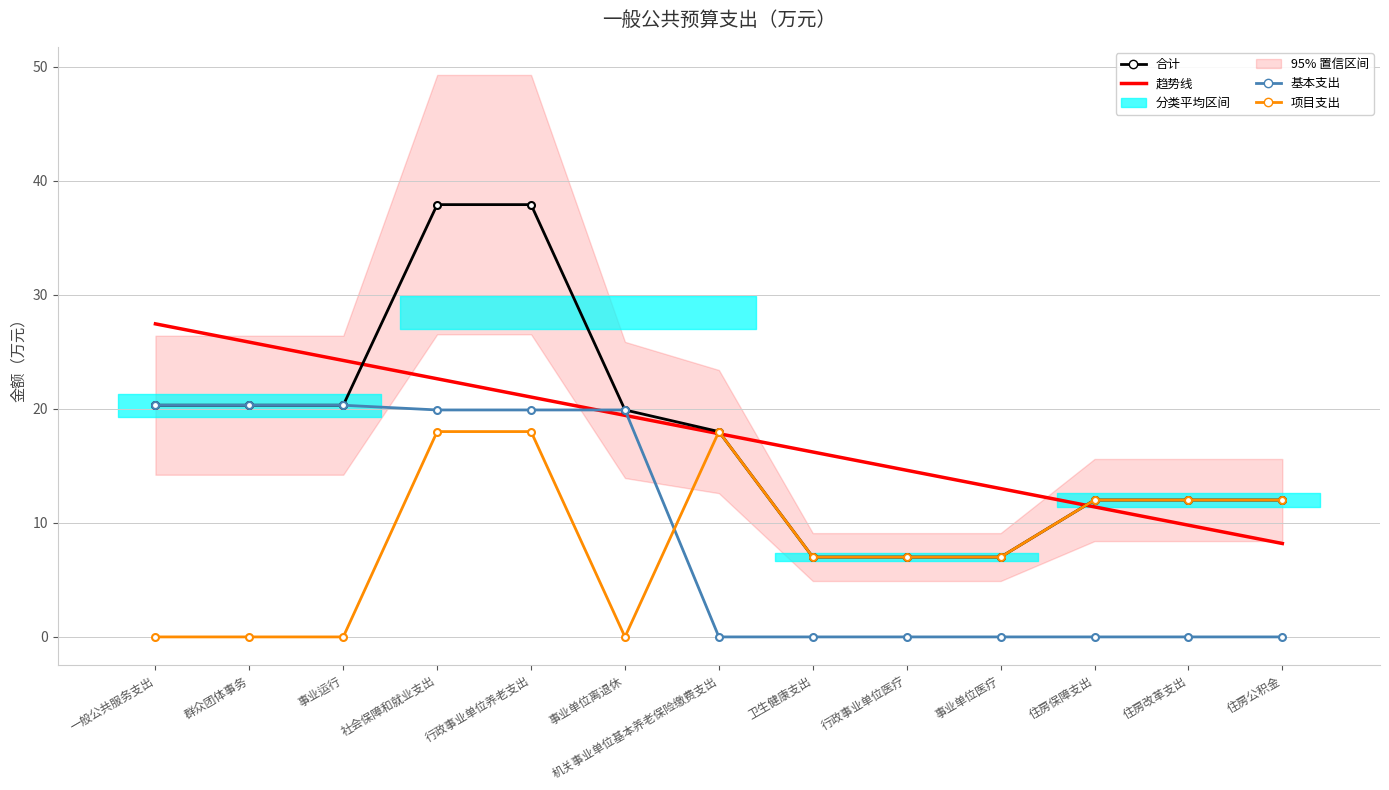

Where do 基本支出 and 项目支出 first cross each other?

事业单位离退休 and 机关事业单位基本养老保险缴费支出